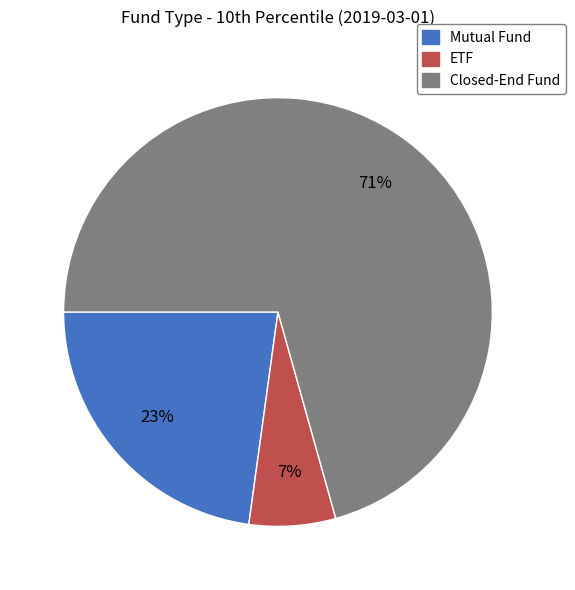

To the nearest percent, what portion does Mutual Fund represent?

23%